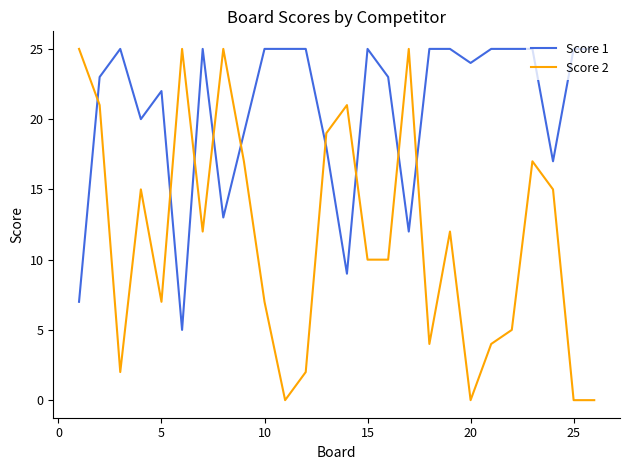

After their last crossing, which series has the higher values: Score 1 or Score 2?

Score 1